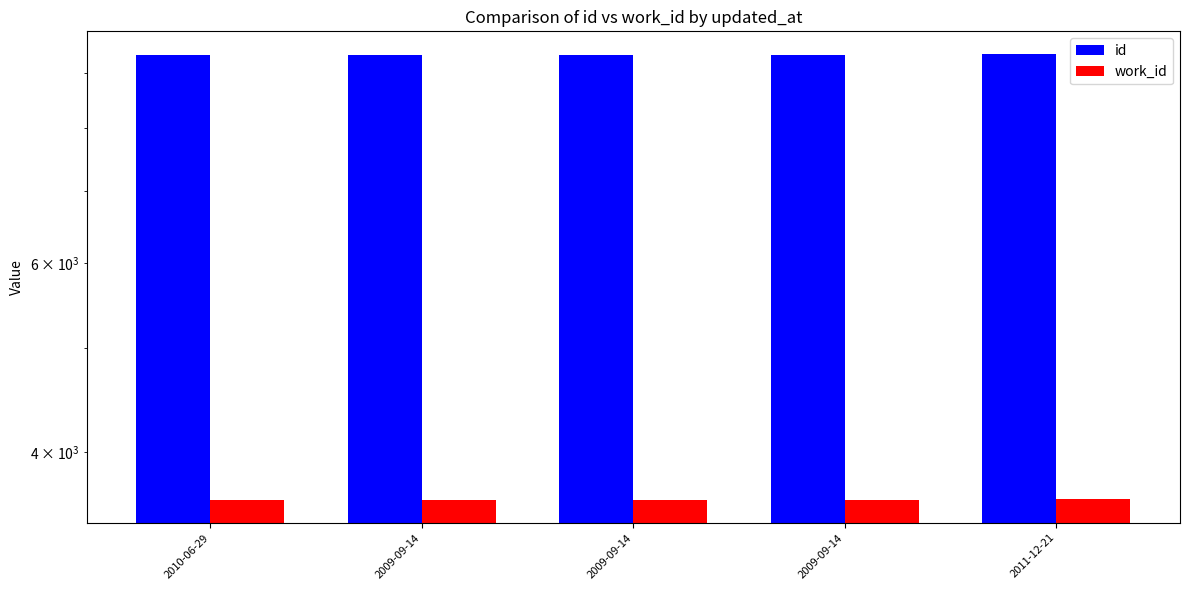

Reading left to right, extract all data points from this chart.

id: 9364	9365	9367	9370	9388
work_id: 3610	3610	3611	3608	3615